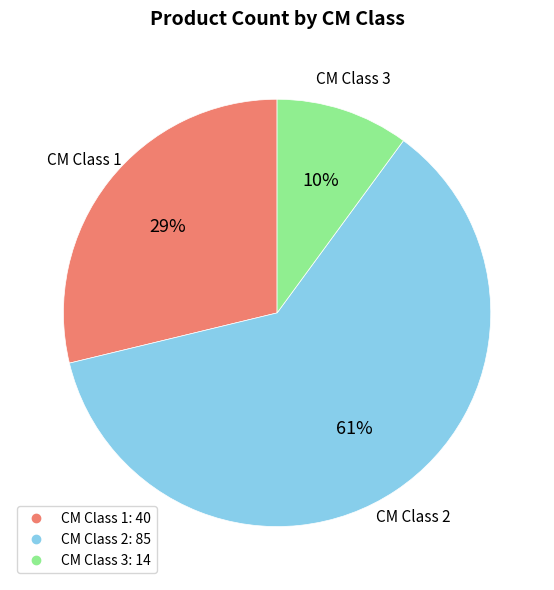

To the nearest percent, what is the difference between the largest and smallest slice percentages?

51%